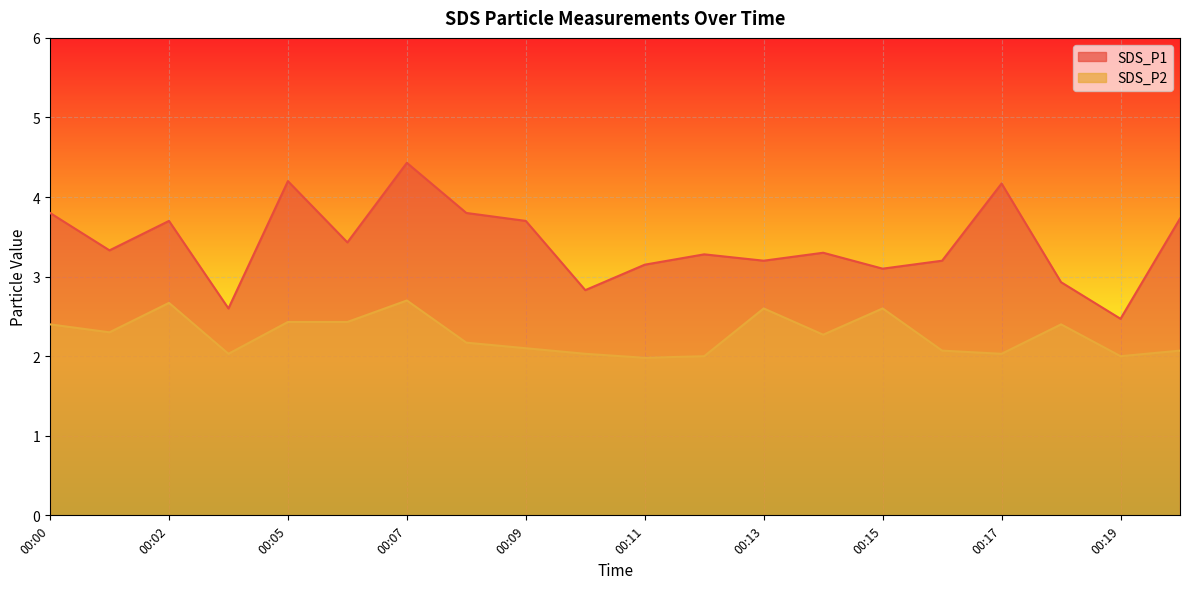

List the series in order of their peak value, highest first.

SDS_P1, SDS_P2